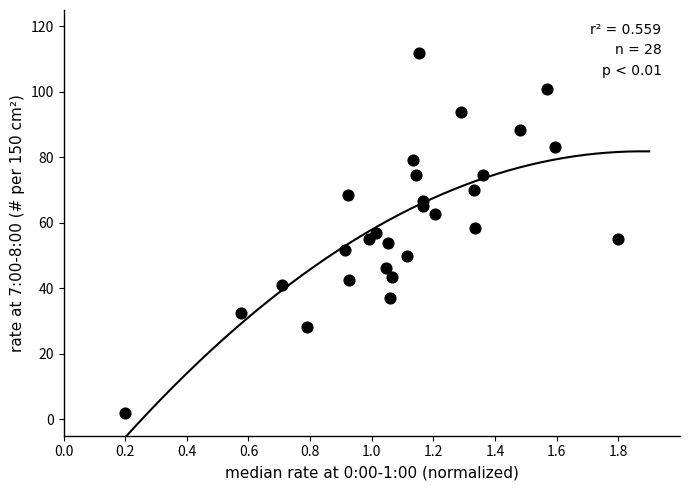

What is the range of X values (max minus min)?

1.6